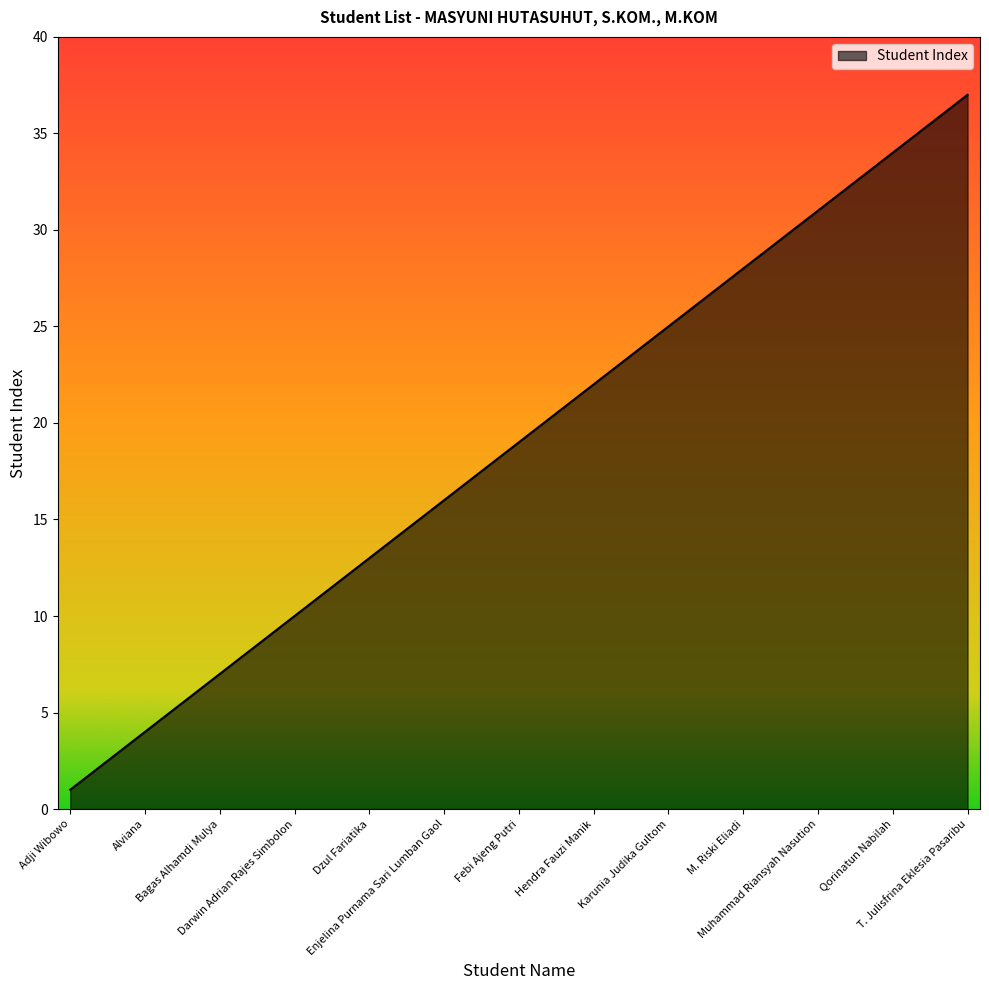

What is the greatest value displayed?

37